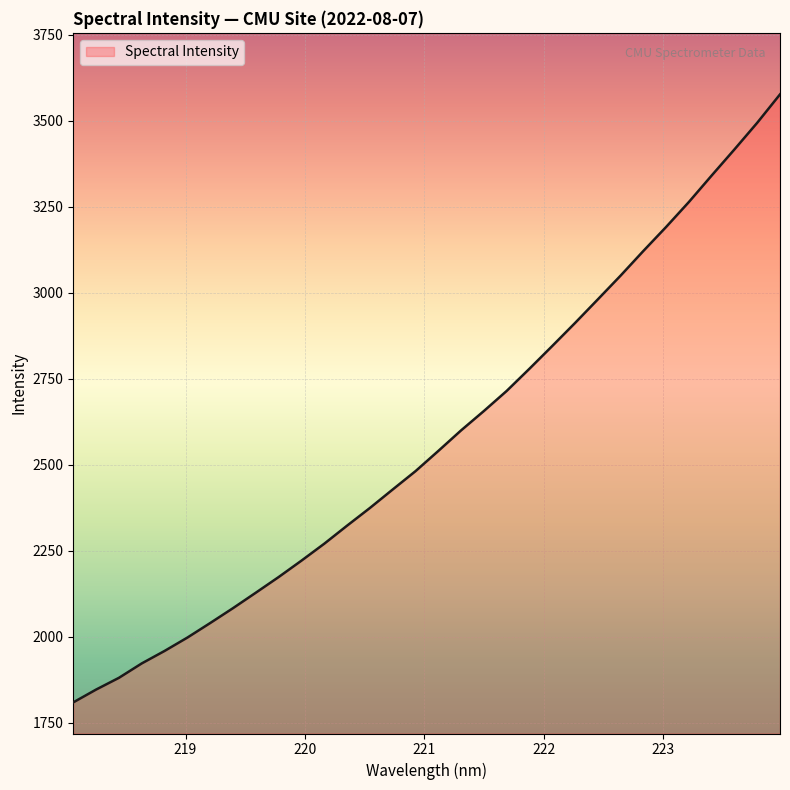

What is the maximum value shown in the chart?

3576.1